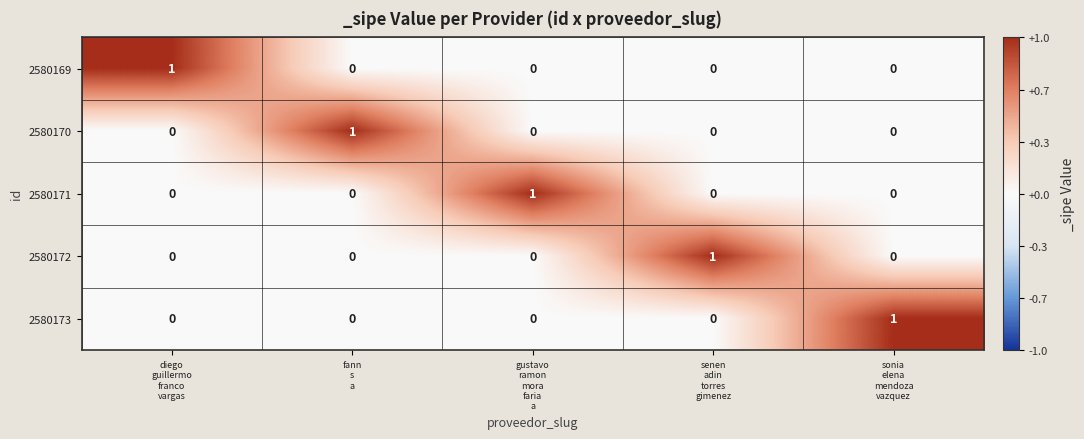

Count the 2580173 values in the range 0 to 1.

5